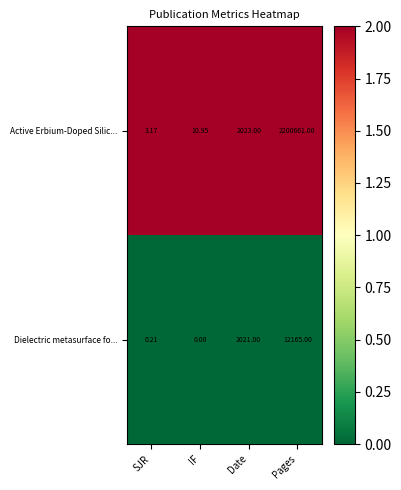

Rank the series at Date from lowest to highest value.

Dielectric metasurface fo..., Active Erbium-Doped Silic...